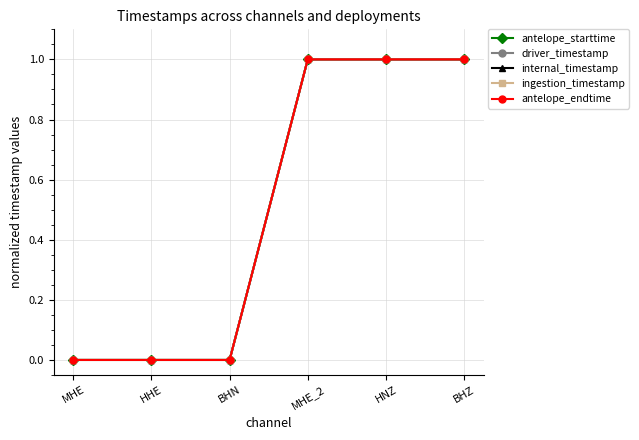

At which category does driver_timestamp reach its first local peak?

MHE_2